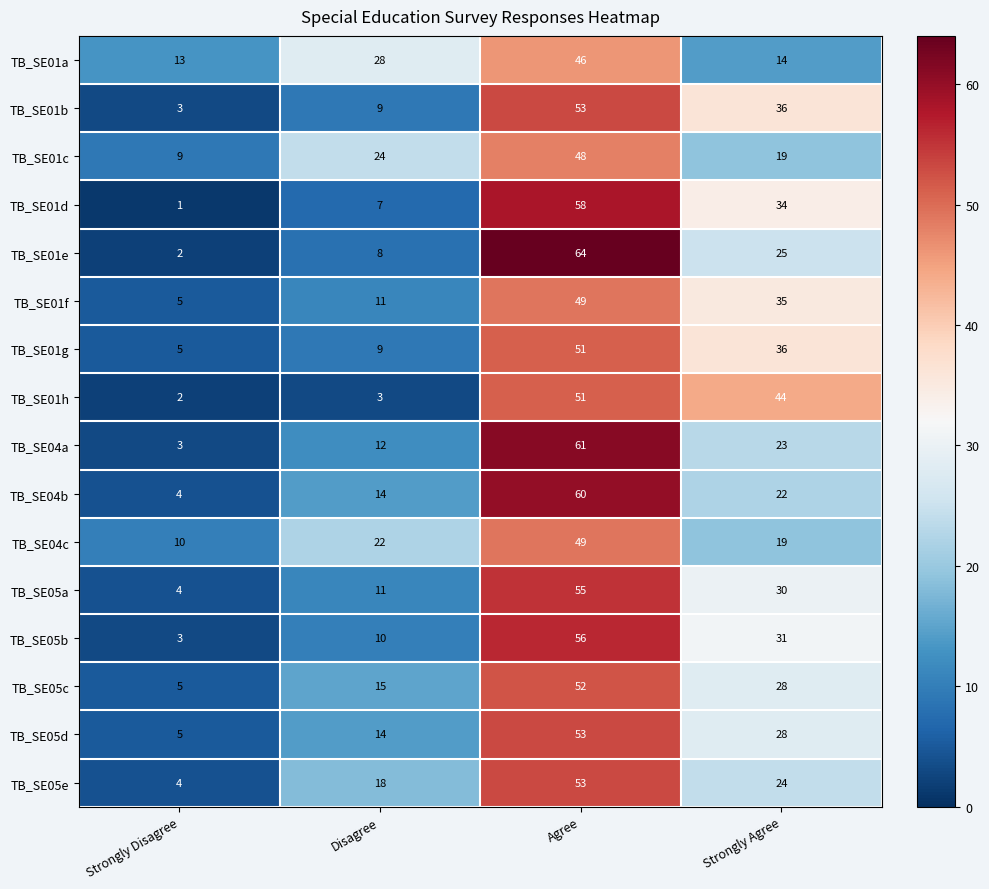

Is it true that TB_SE05c equals 28 at Strongly Agree?

True